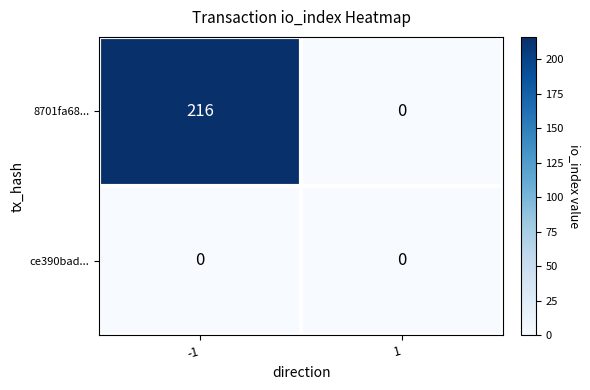

Rank the series at -1 from lowest to highest value.

ce390bad..., 8701fa68...